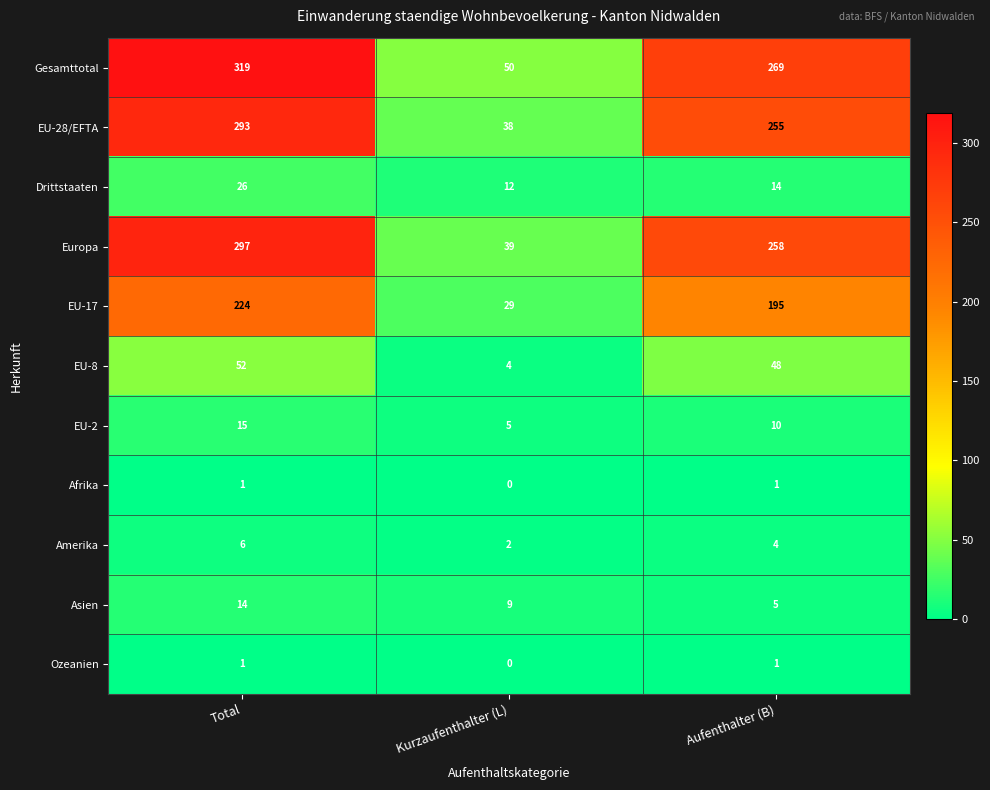

The Gesamttotal series shows 319 at Total. True or false?

True